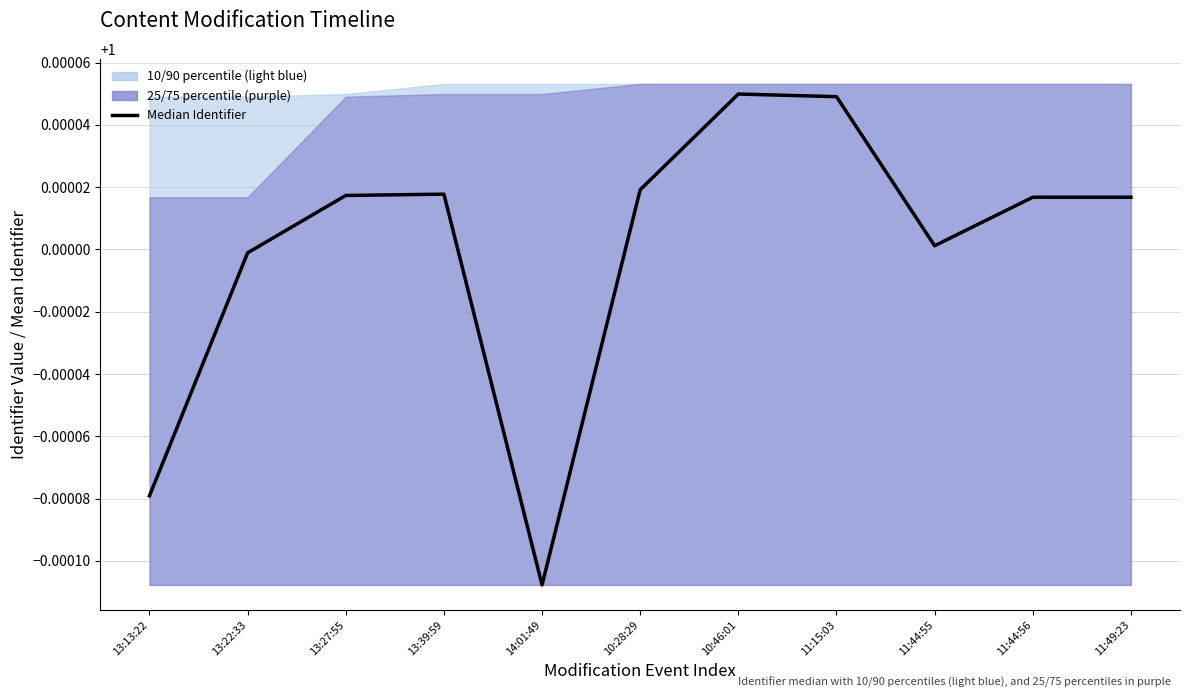

Between 11:15:03 and 11:44:55, which is larger?

11:15:03